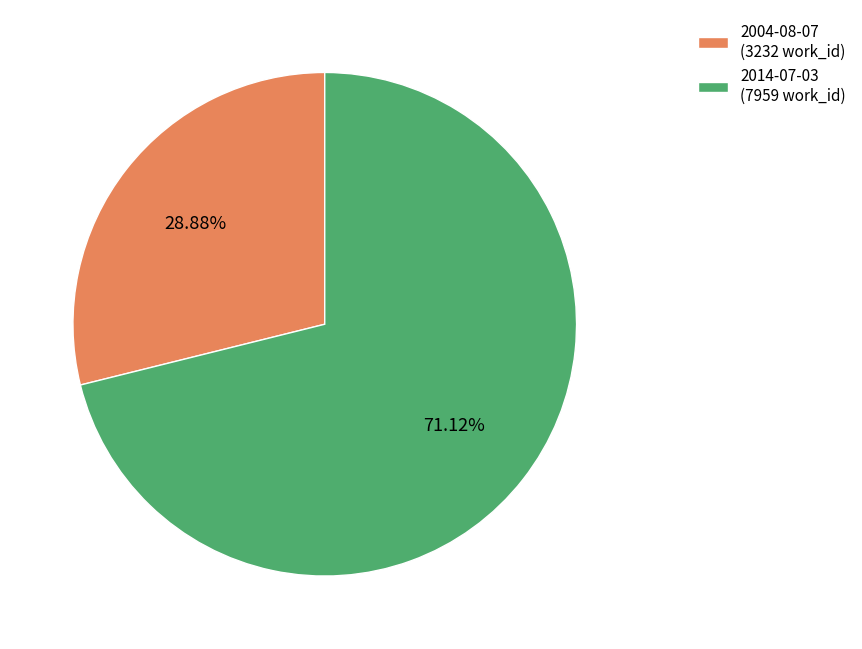

How much of the chart is everything except 2004-08-07?

71.1%